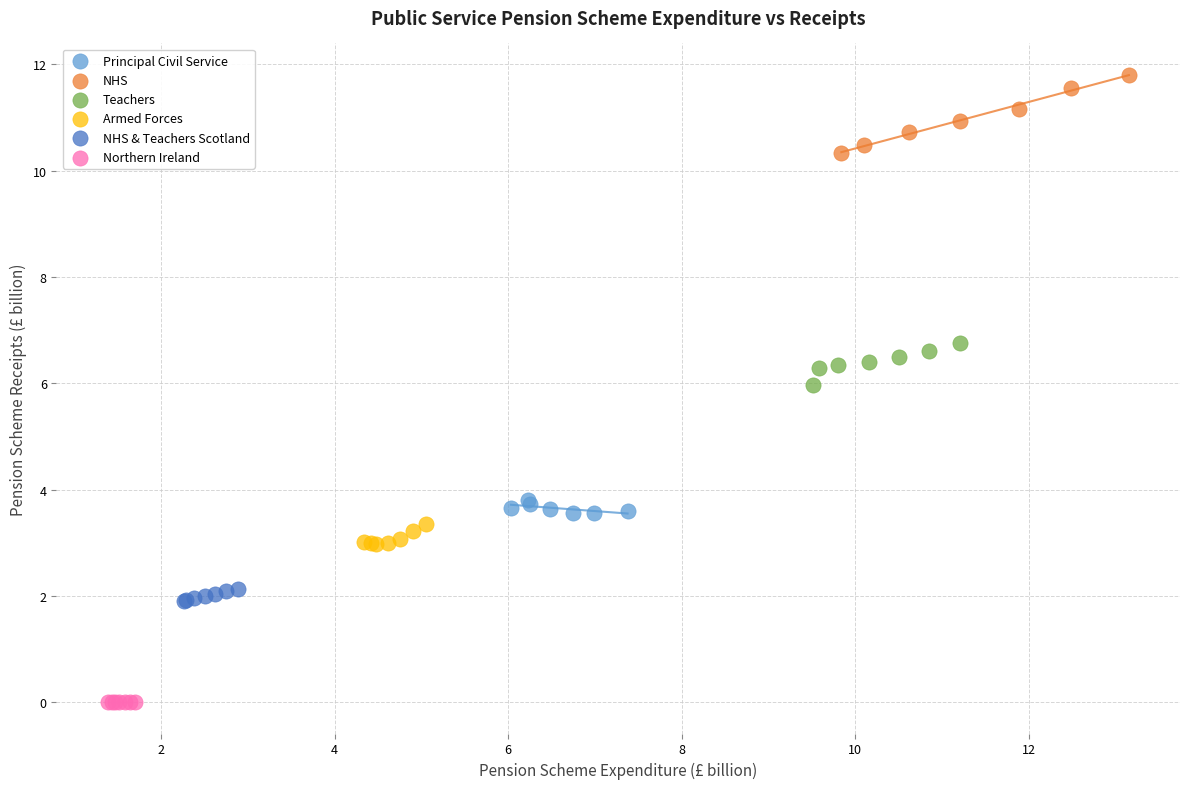

Which series reaches the maximum Y coordinate?

NHS